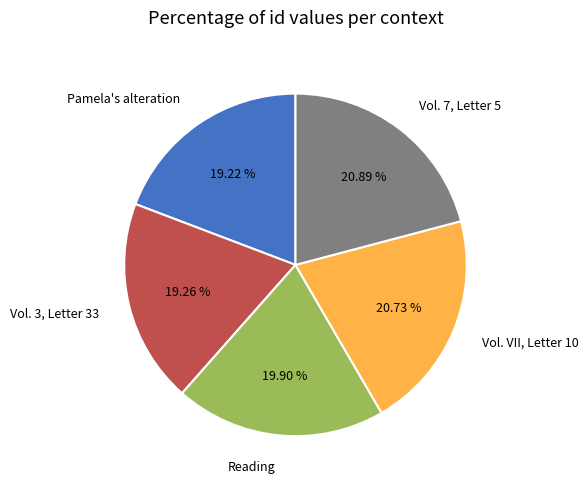

What is the ratio of the value at Vol. VII, Letter 10 to the value at Reading?

1.0